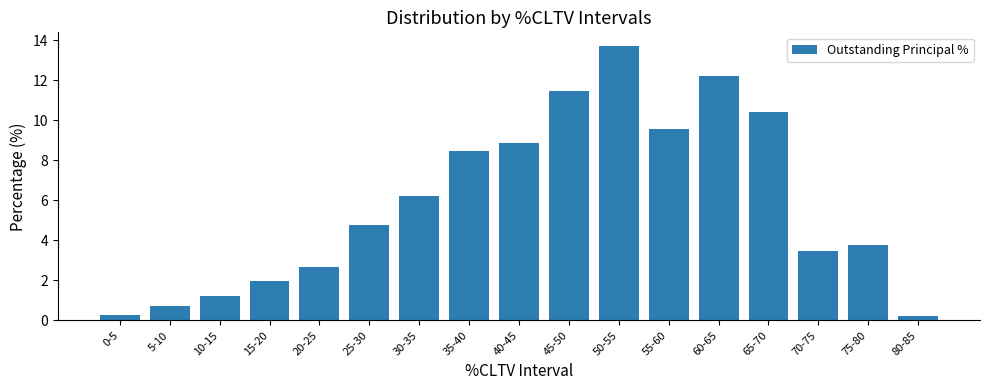

Where does the data first go above 4?

25-30